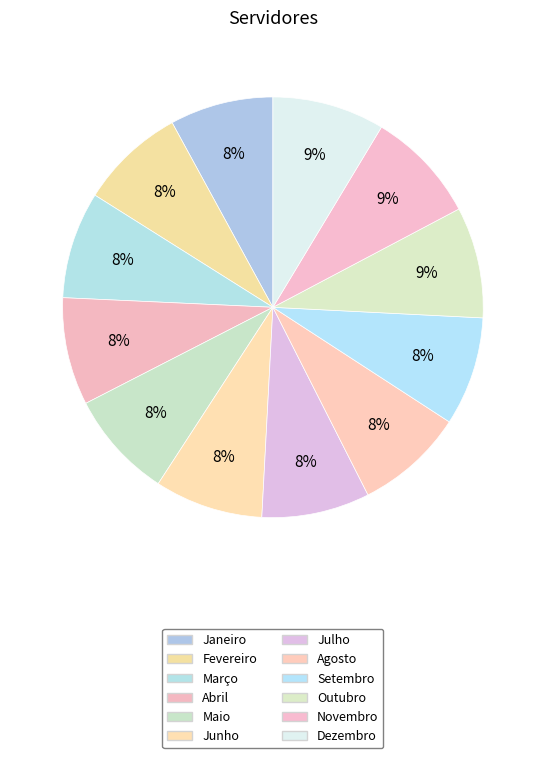

What is the ratio of the value at Fevereiro to the value at Outubro?

0.9